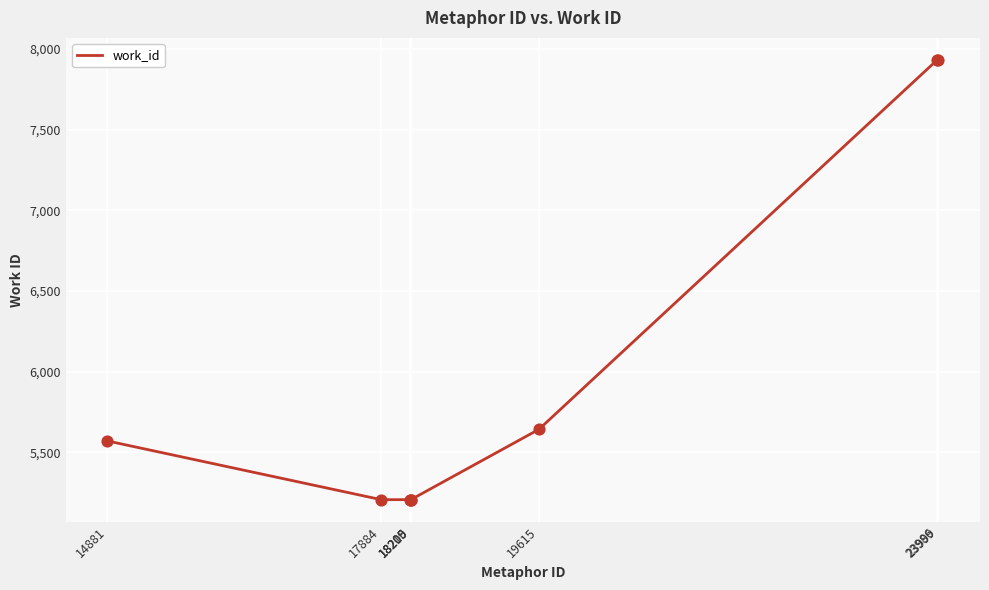

Between 18209 and 23999, which is larger?

23999